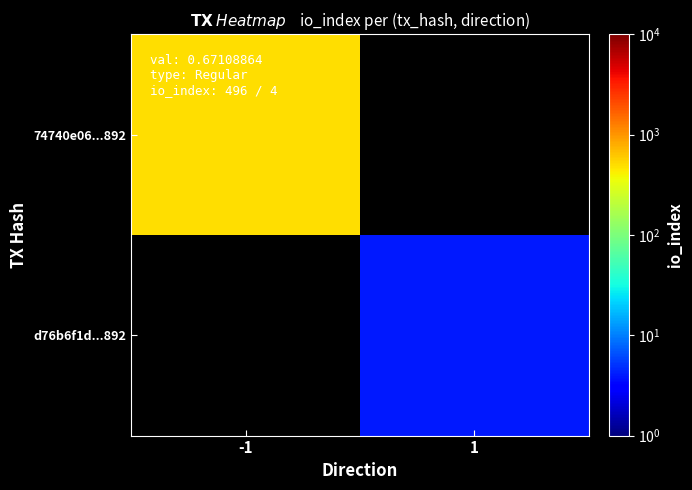

The d76b6f1d...892 series shows 4.0 at 1. True or false?

True